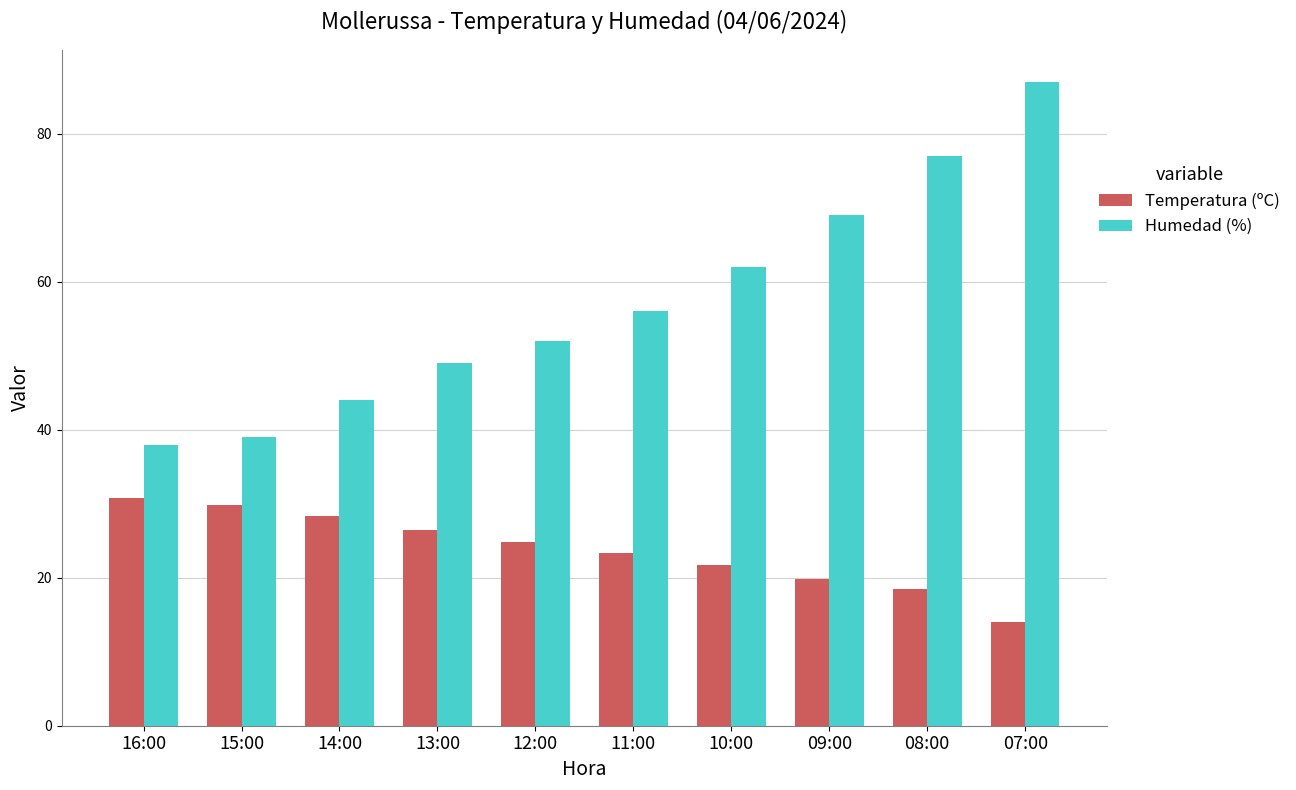

What is the approximate value of Temperatura (ºC) at 11:00?

23.4